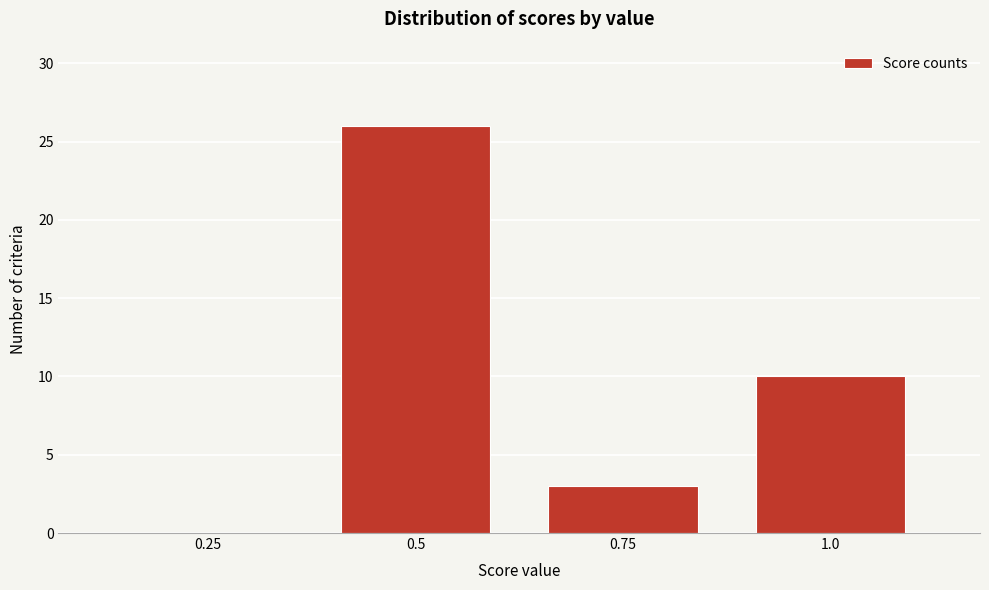

Reading left to right, extract all data points from this chart.

0.25=0	0.5=26	0.75=3	1.0=10